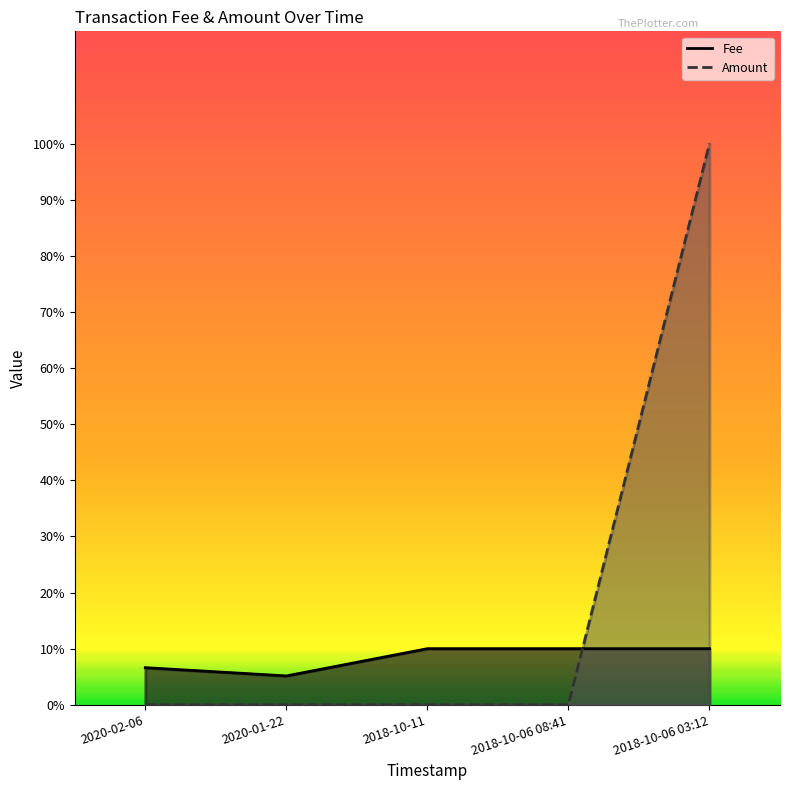

How many interior local valleys does the Fee series have?

1